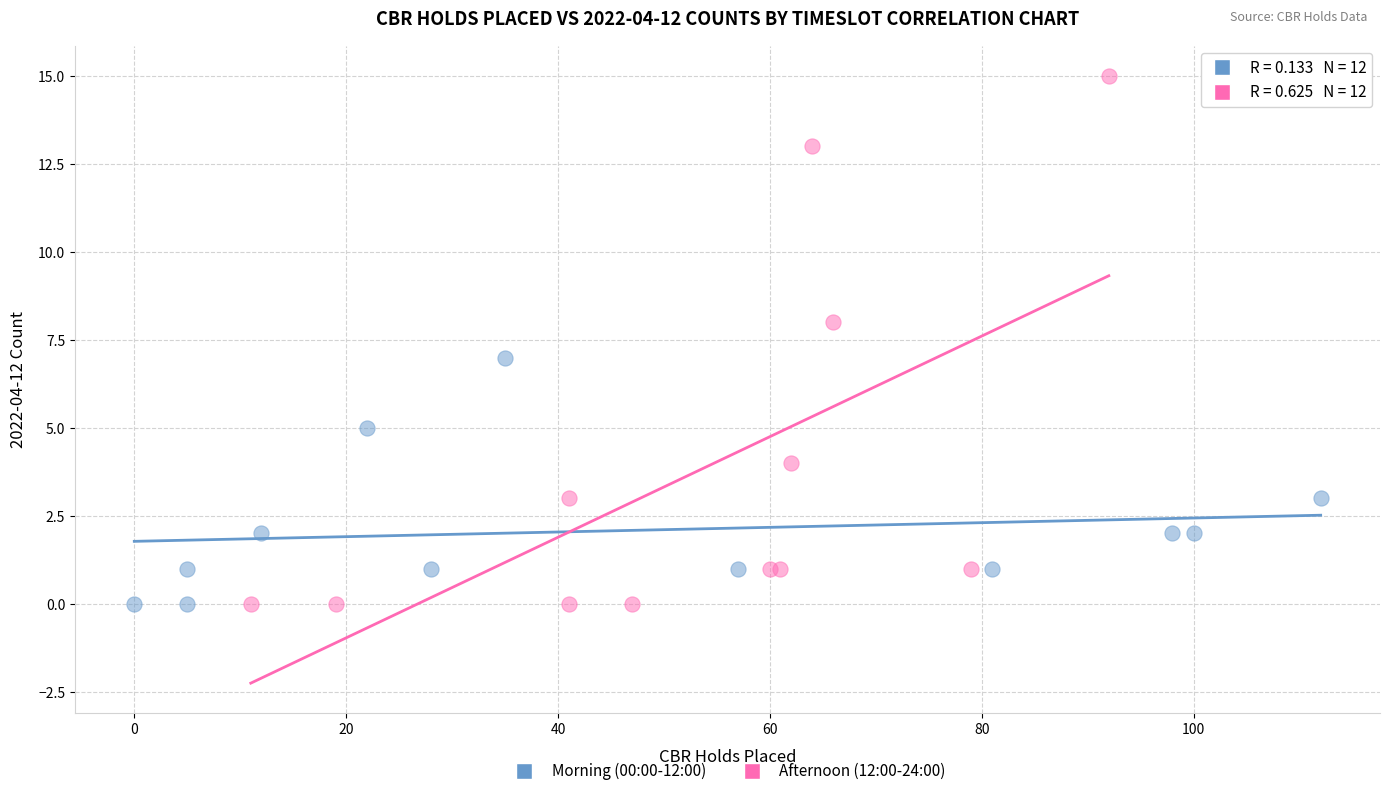

Which series contains the highest Y value?

Afternoon (12:00-24:00)